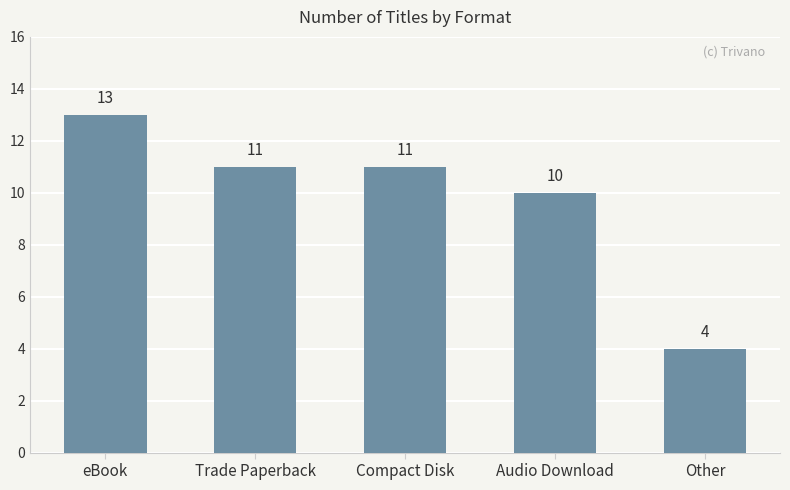

What is the label of the 4th bar from the left?

Audio Download